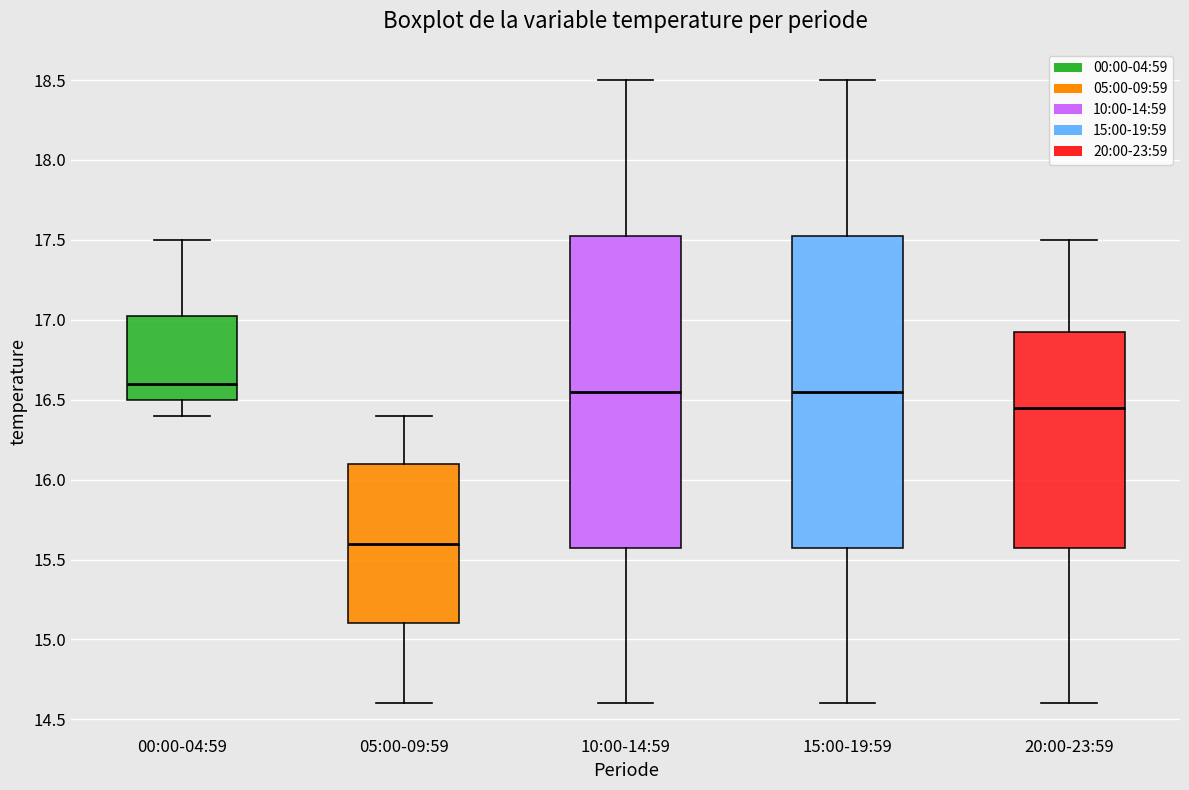

Reading left to right, read every box against the y-axis: the position of its median line, the range the box covers, and the ends of its whiskers. The values are not printed on the chart, so give them approximately, as read against the axis.

00:00-04:59: median 16.60, box 16.50 to 17.05, whiskers 16.40 to 17.50
05:00-09:59: median 15.60, box 15.10 to 16.10, whiskers 14.60 to 16.40
10:00-14:59: median 16.55, box 15.60 to 17.55, whiskers 14.60 to 18.50
15:00-19:59: median 16.55, box 15.60 to 17.55, whiskers 14.60 to 18.50
20:00-23:59: median 16.45, box 15.60 to 16.95, whiskers 14.60 to 17.50